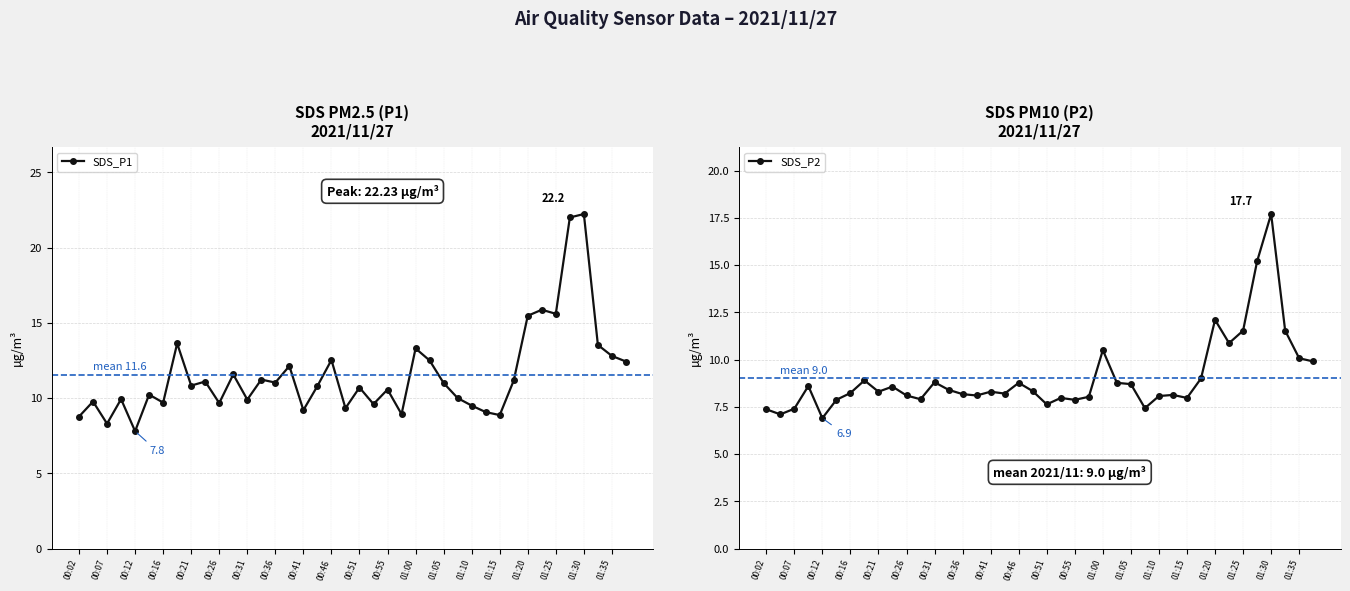

True or false: SDS_P2 and SDS_P1 intersect in this chart.

False